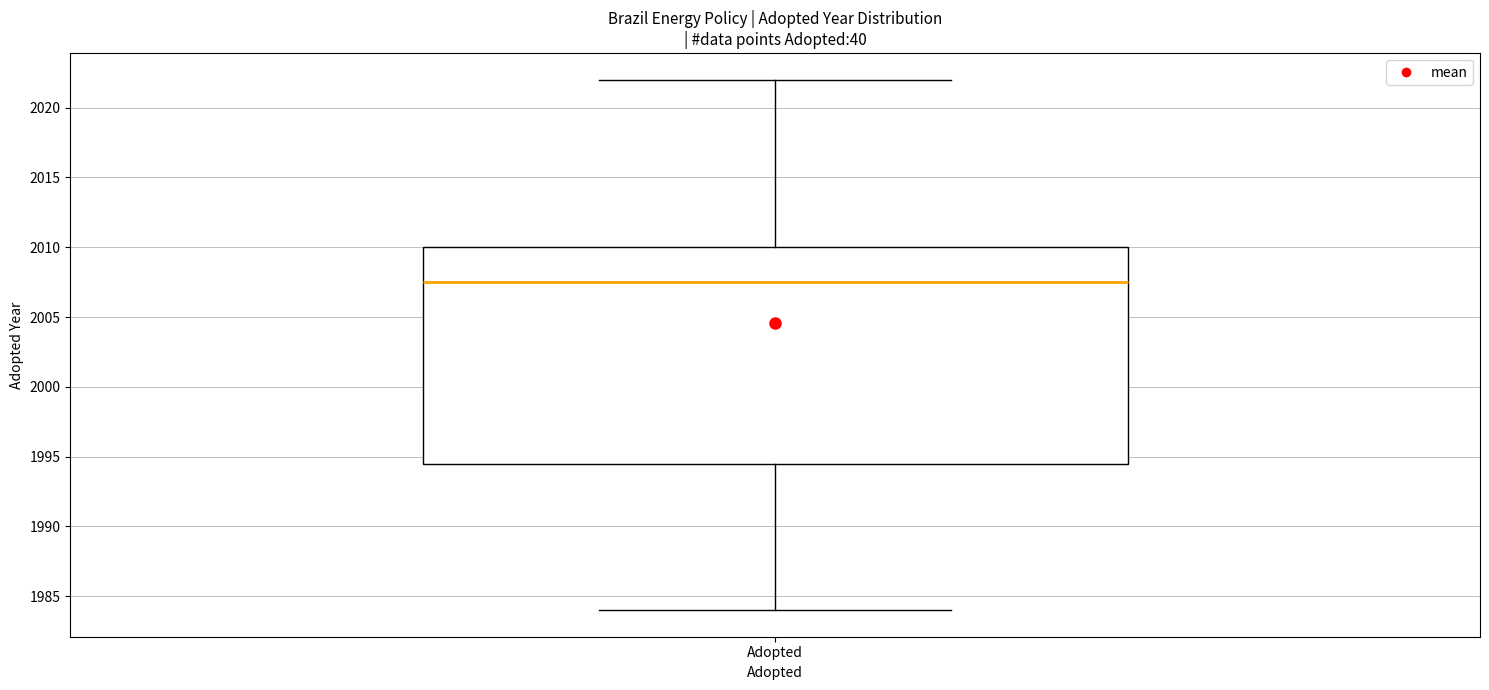

Where is the upper edge of the box for Adopted on the y-axis? The values are not printed on the chart, so give them approximately, as read against the axis.

2010.0